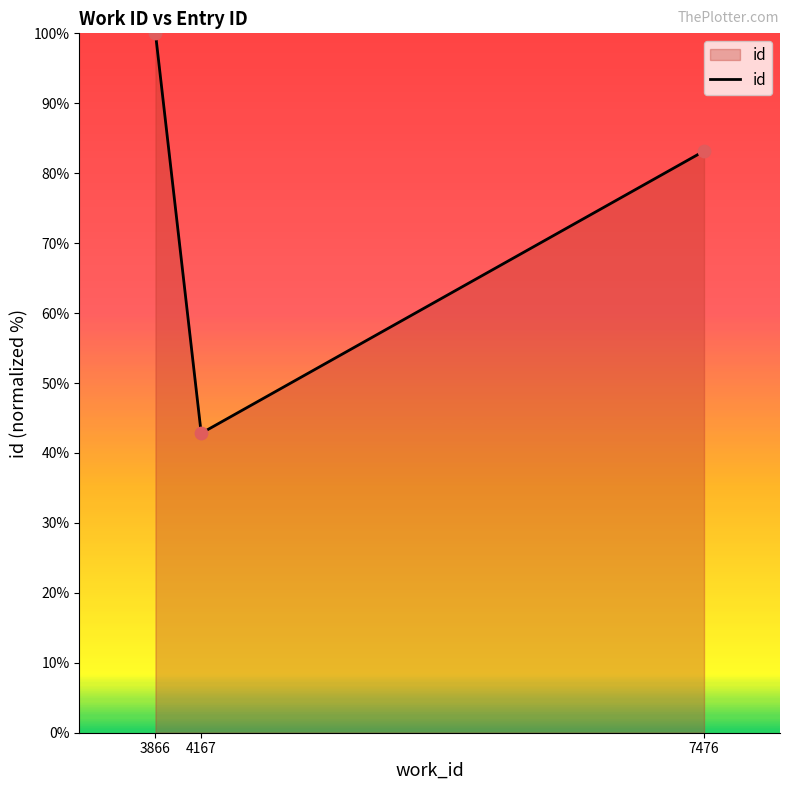

Which has a higher value, 3866 or 4167?

3866